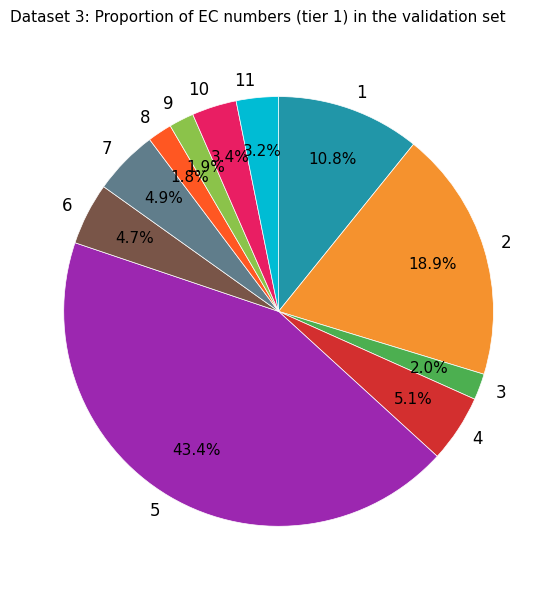

Is 1 the majority of the pie?

No